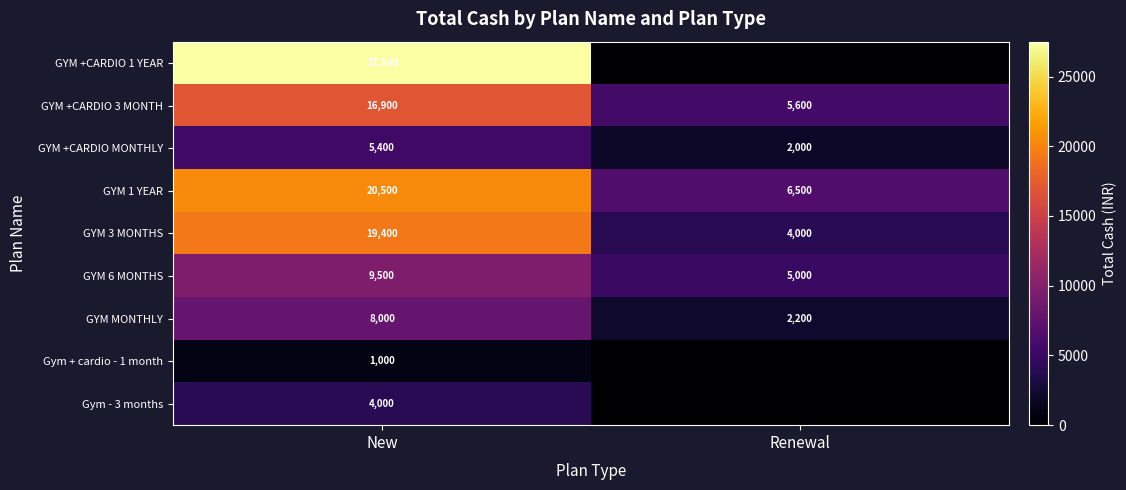

What is the sum of the GYM +CARDIO MONTHLY values at New and Renewal?

7400